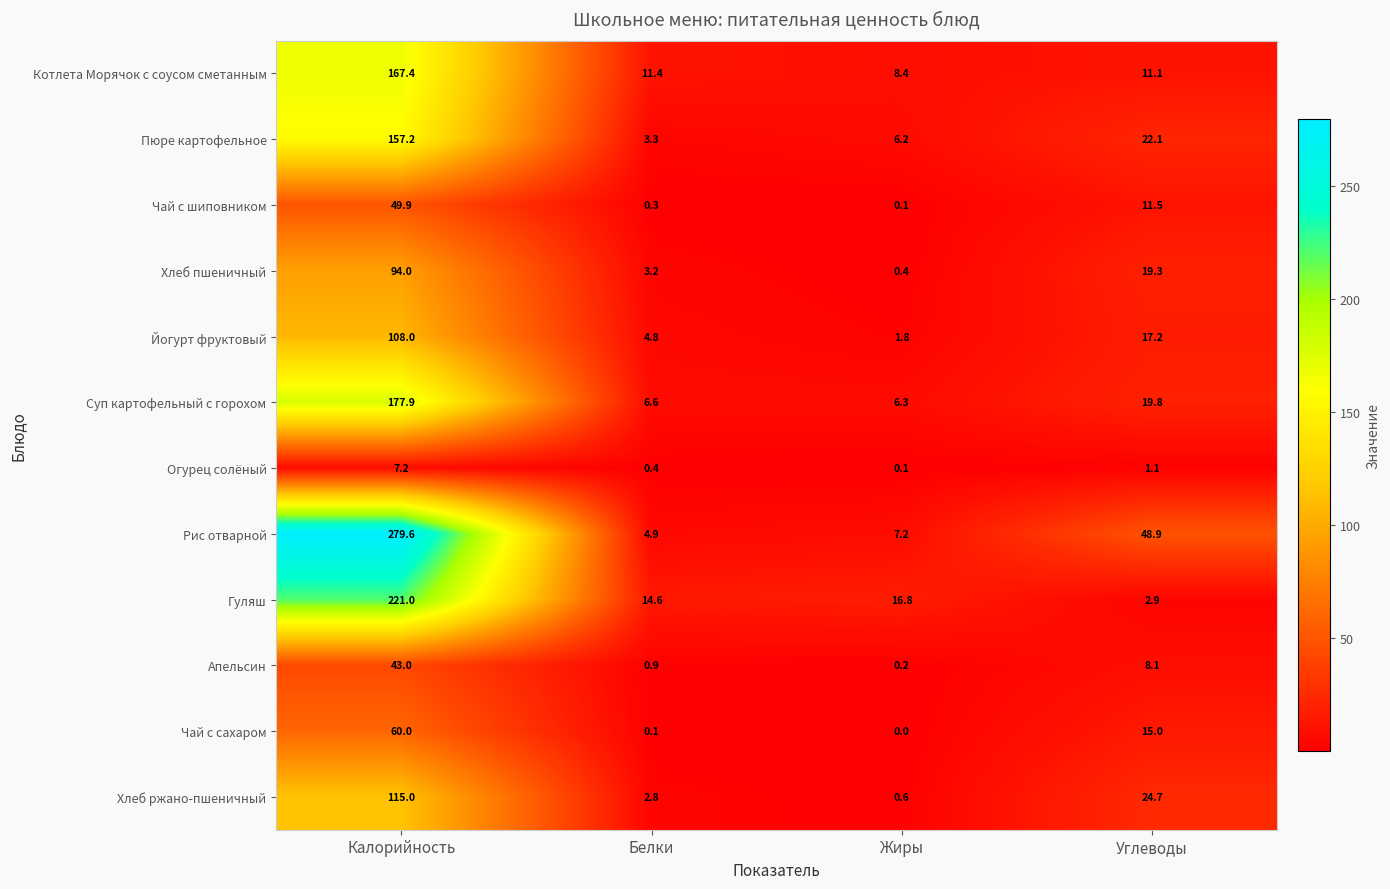

Which category has the highest value across all series?

Калорийность